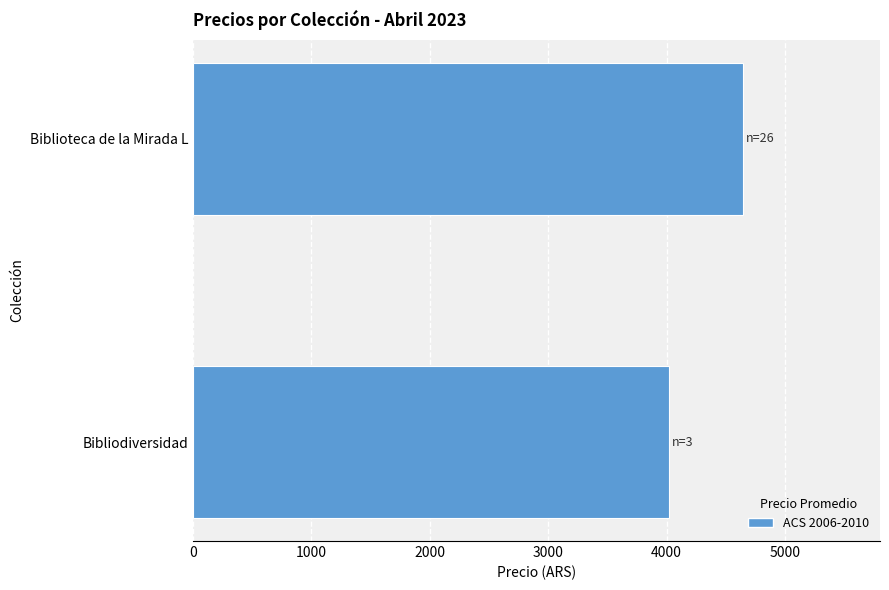

Rank the categories by value from highest to lowest.

Biblioteca de la Mirada L, Bibliodiversidad